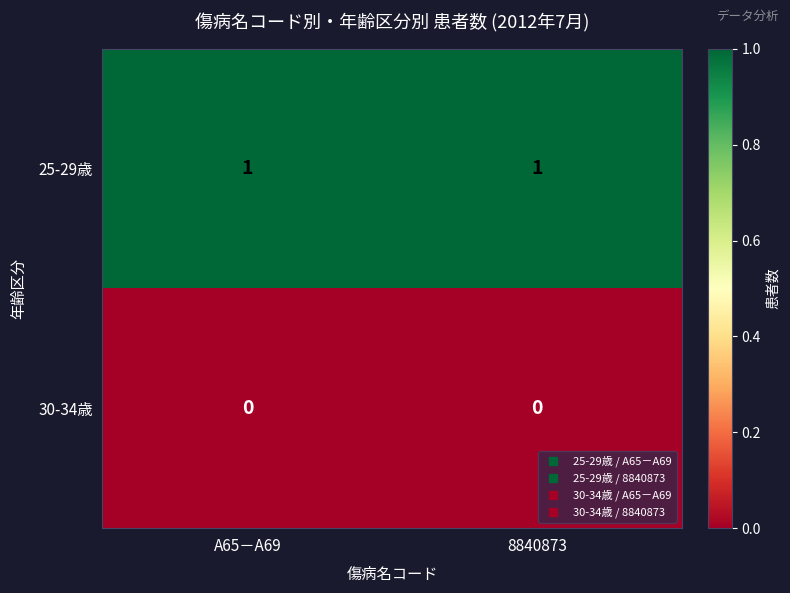

How many data points does each series have?

2